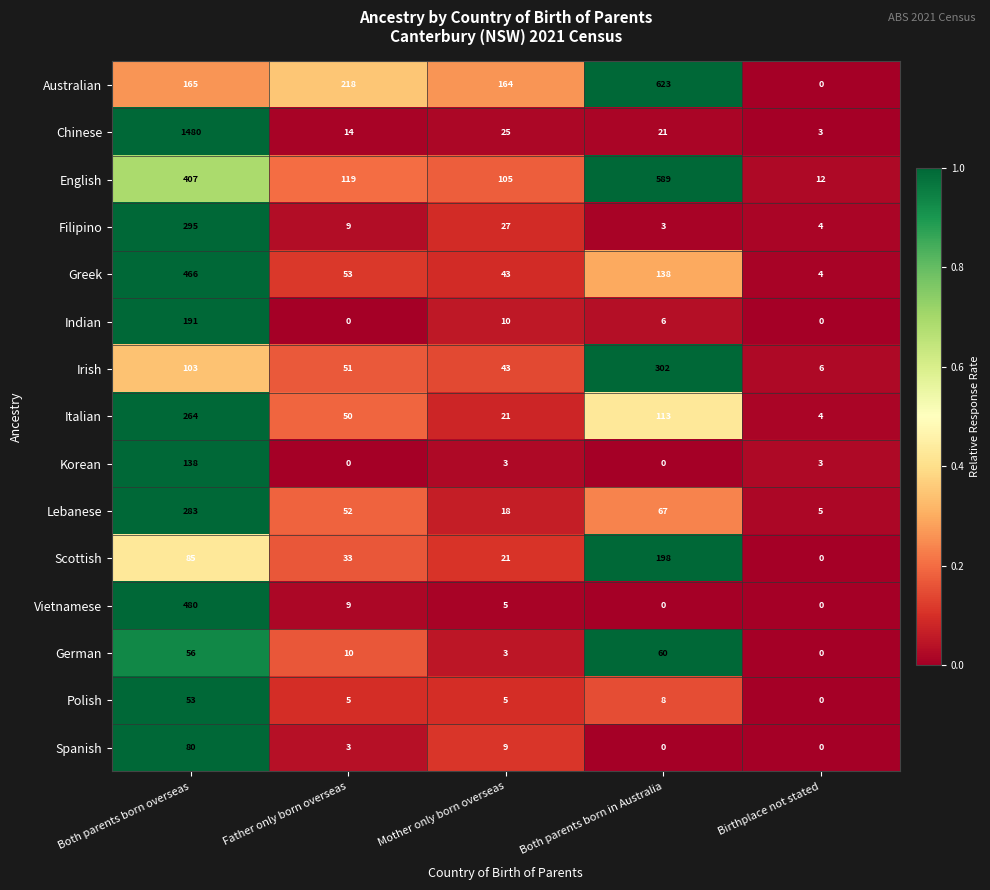

What is the difference between the maximum and second lowest values in the German series?

57